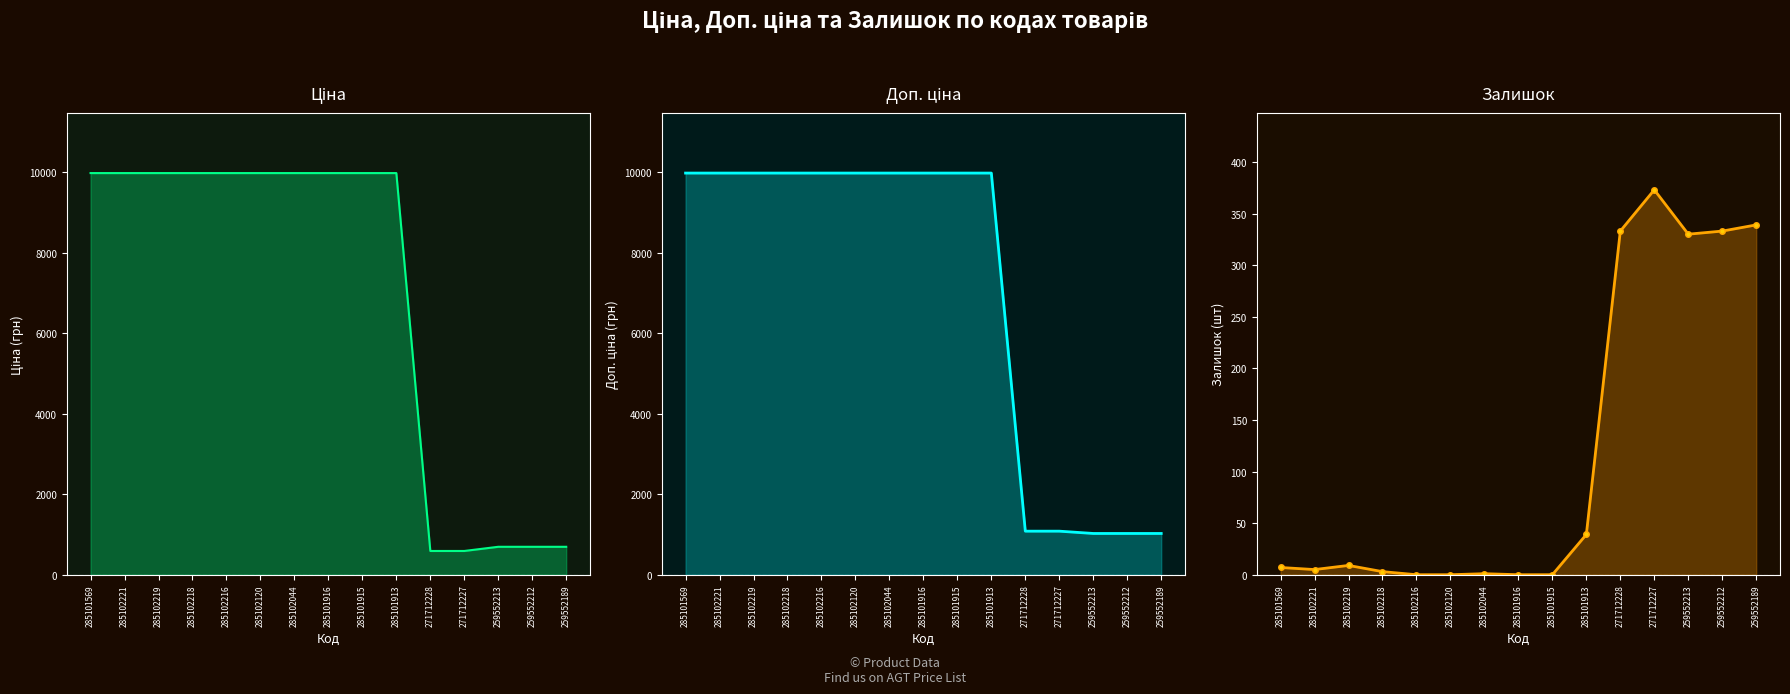

In Залишок, how many points are lower than both neighbors (excluding endpoints)?

2